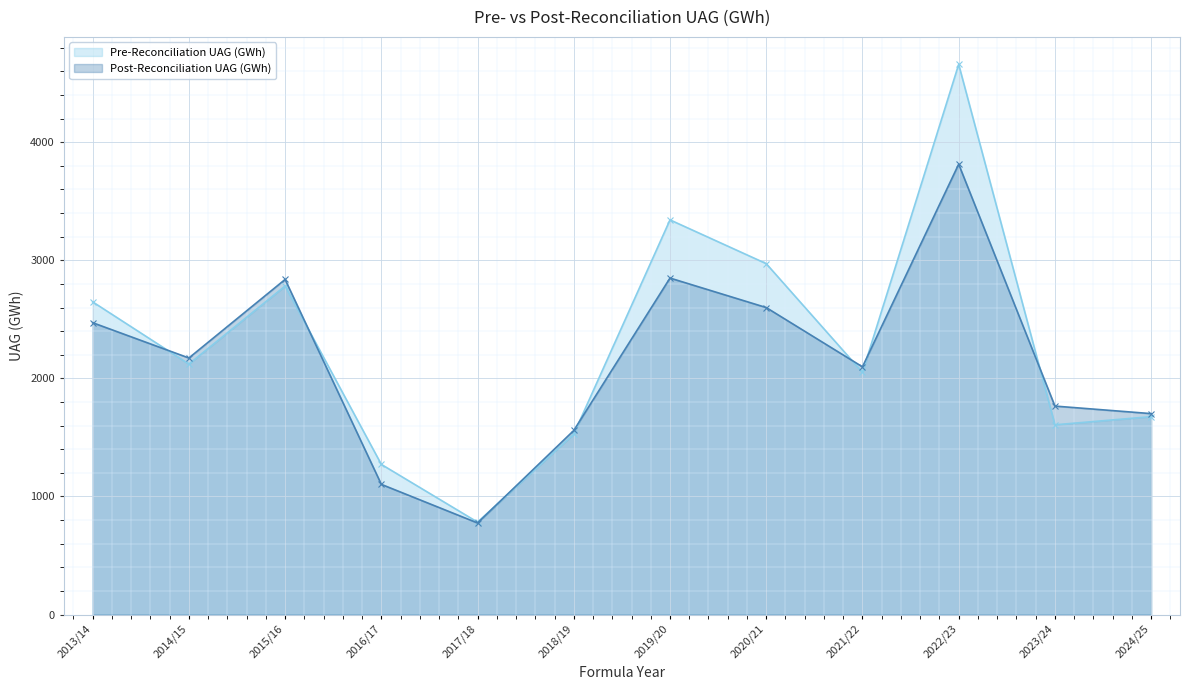

What is the spread (max minus min) of values at 2024/25?

25.7